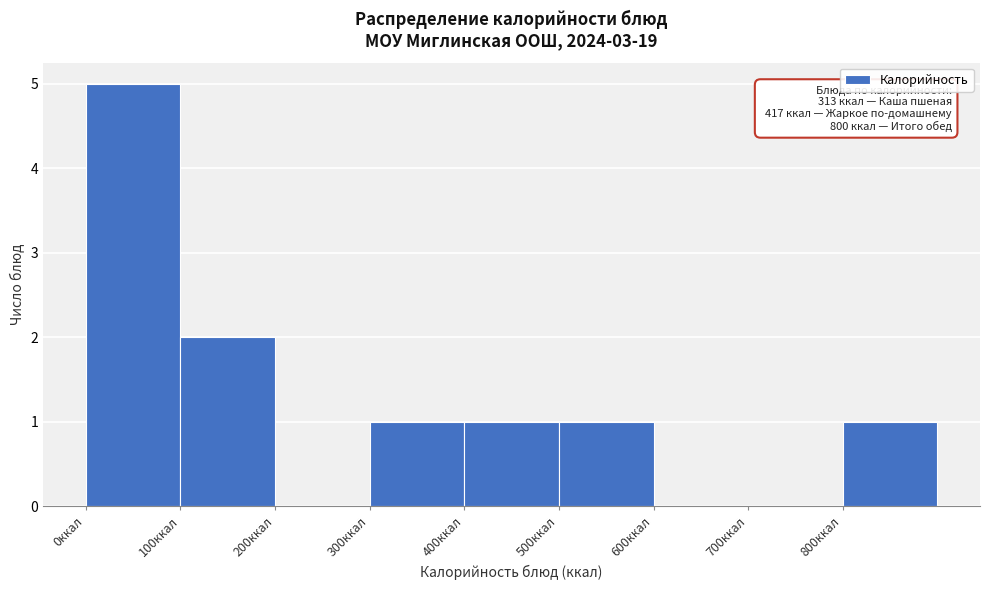

Which range on the x-axis has the tallest bar?

0 to 100